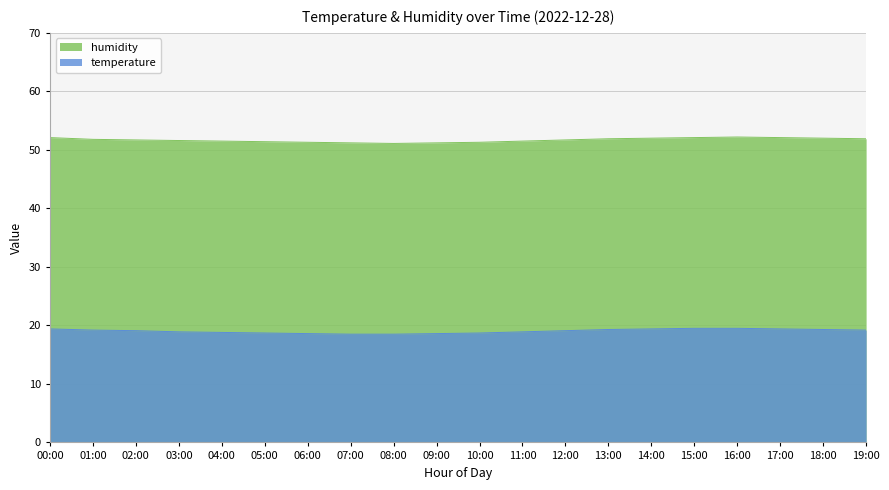

What is the value of the humidity point at the 7th from the left?

51.3